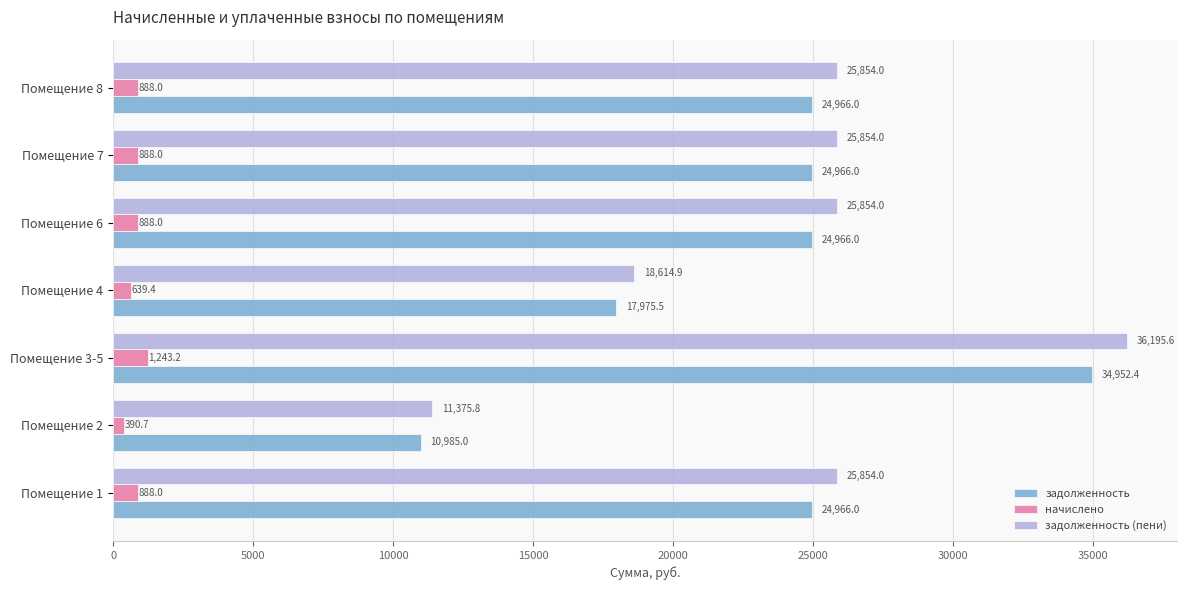

Which category has the lowest value across all series?

Помещение 2